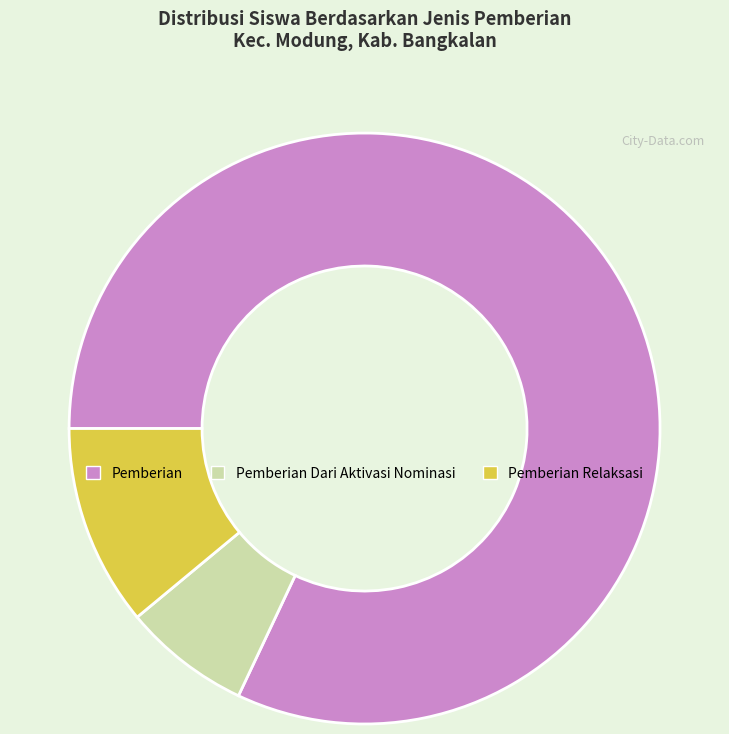

Which has a higher value, Pemberian Dari Aktivasi Nominasi or Pemberian?

Pemberian